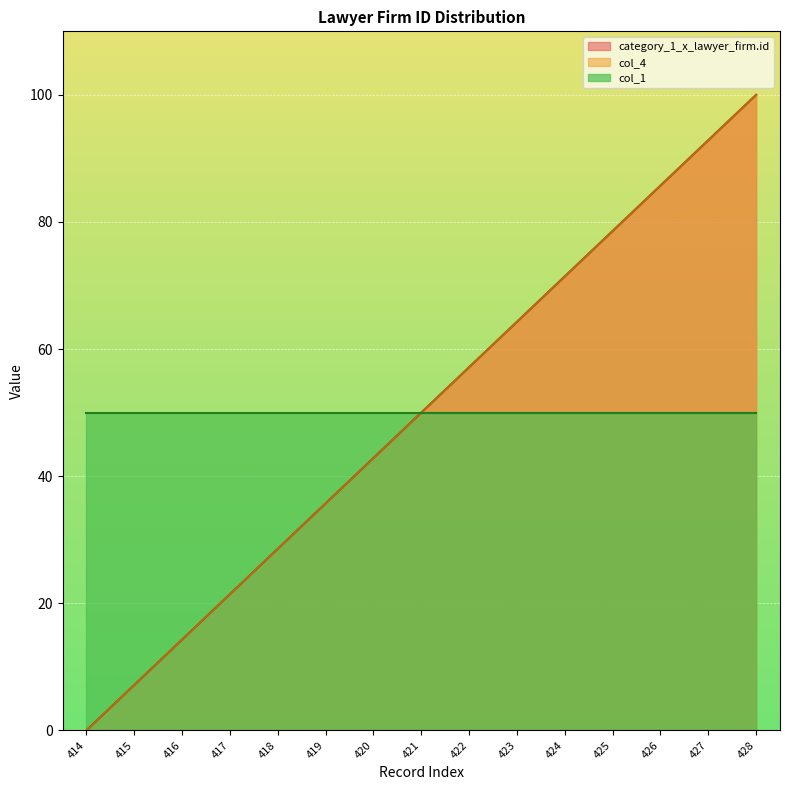

Where is col_4 nearest to the value 50?

421